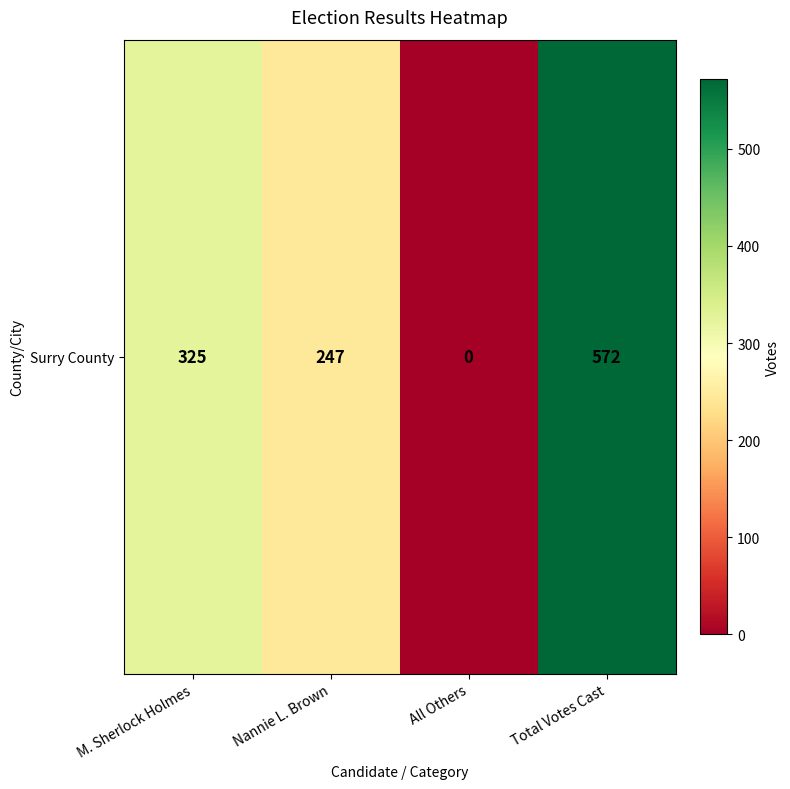

The value at All Others is 0. True or false?

True